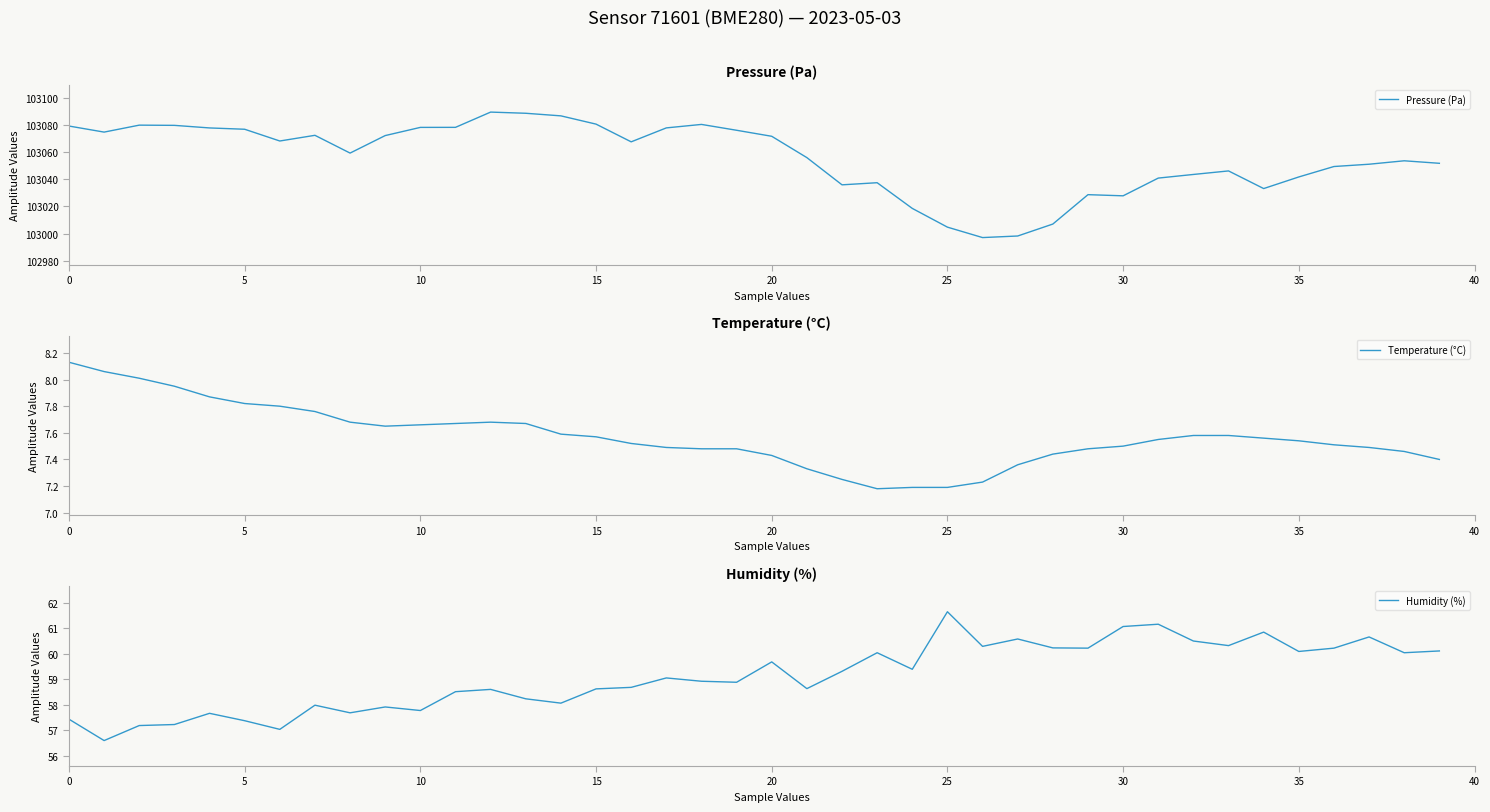

Where is Humidity (%) nearest to the value 59?

17